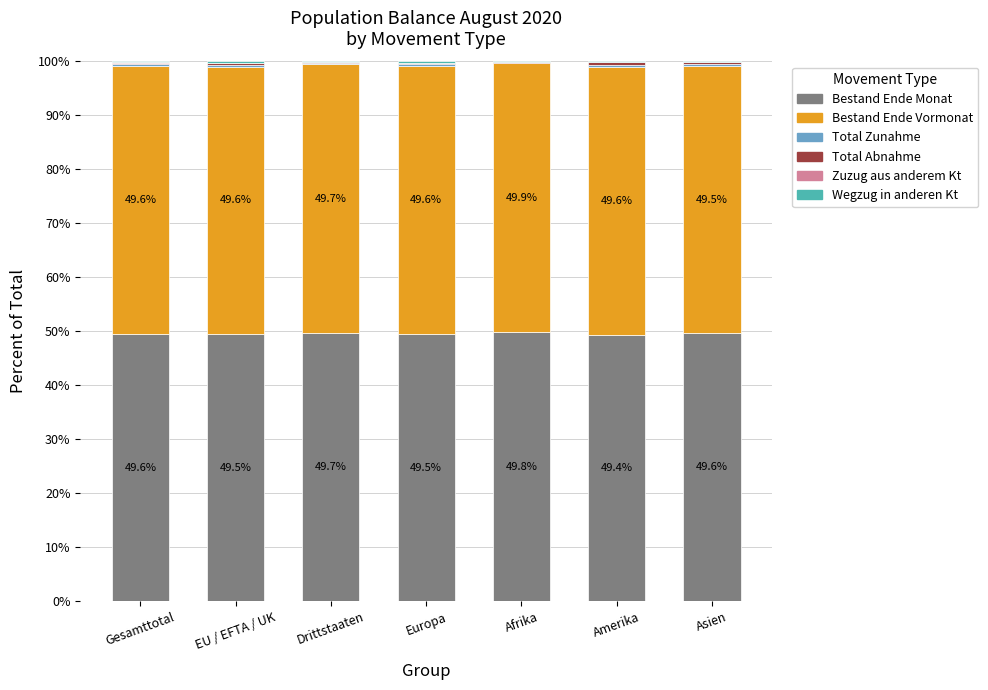

The Bestand Ende Monat series shows 49.6 at Gesamttotal. True or false?

True